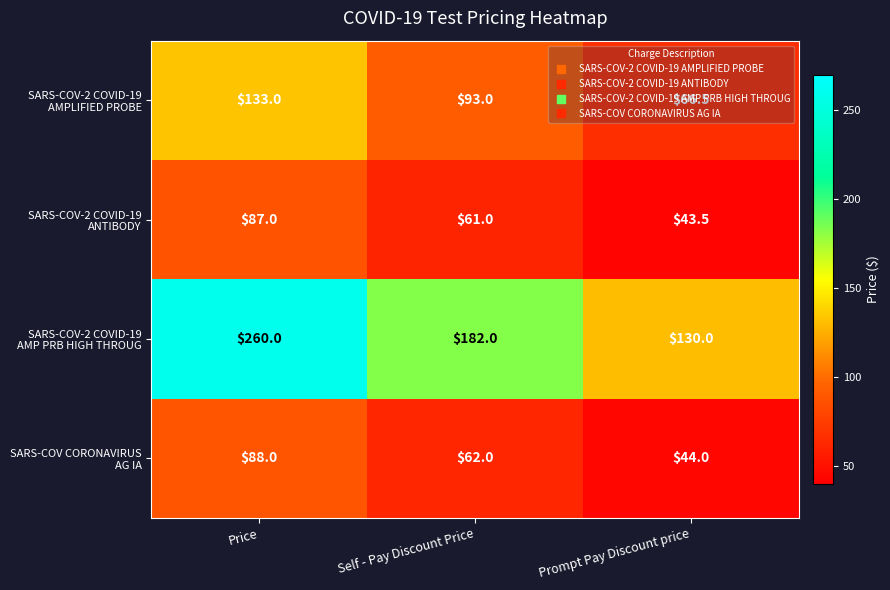

At how many categories does at least one series exceed 91?

3